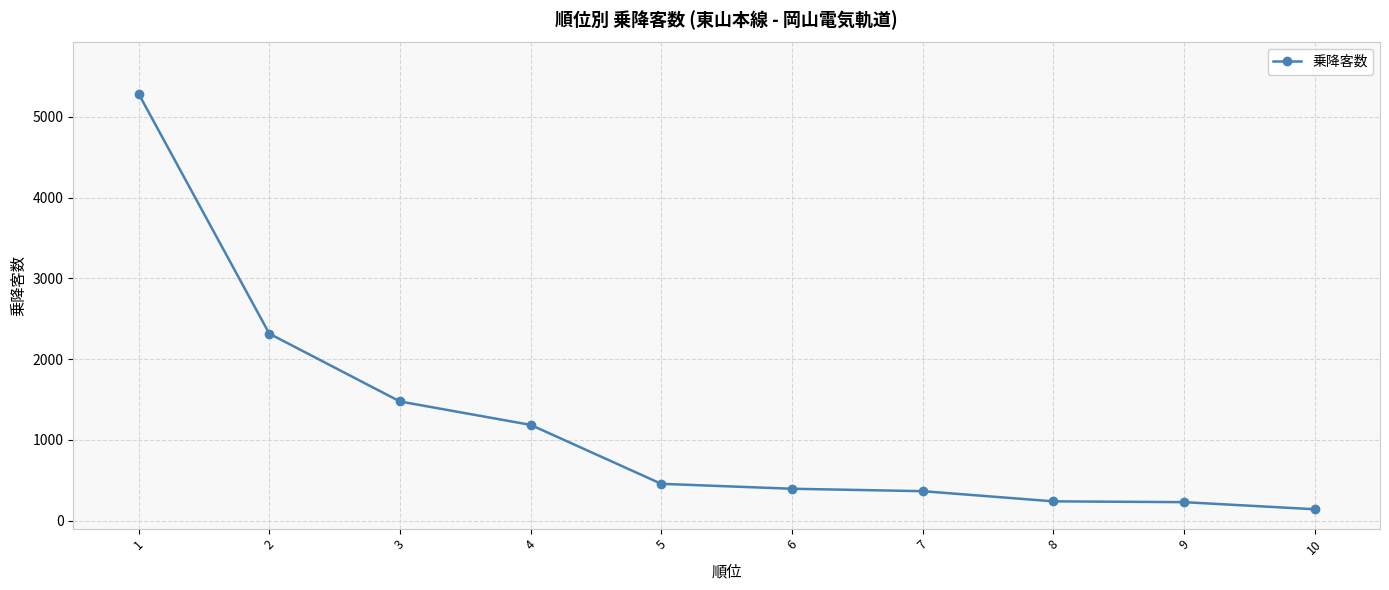

What is the maximum value shown in the chart?

5287